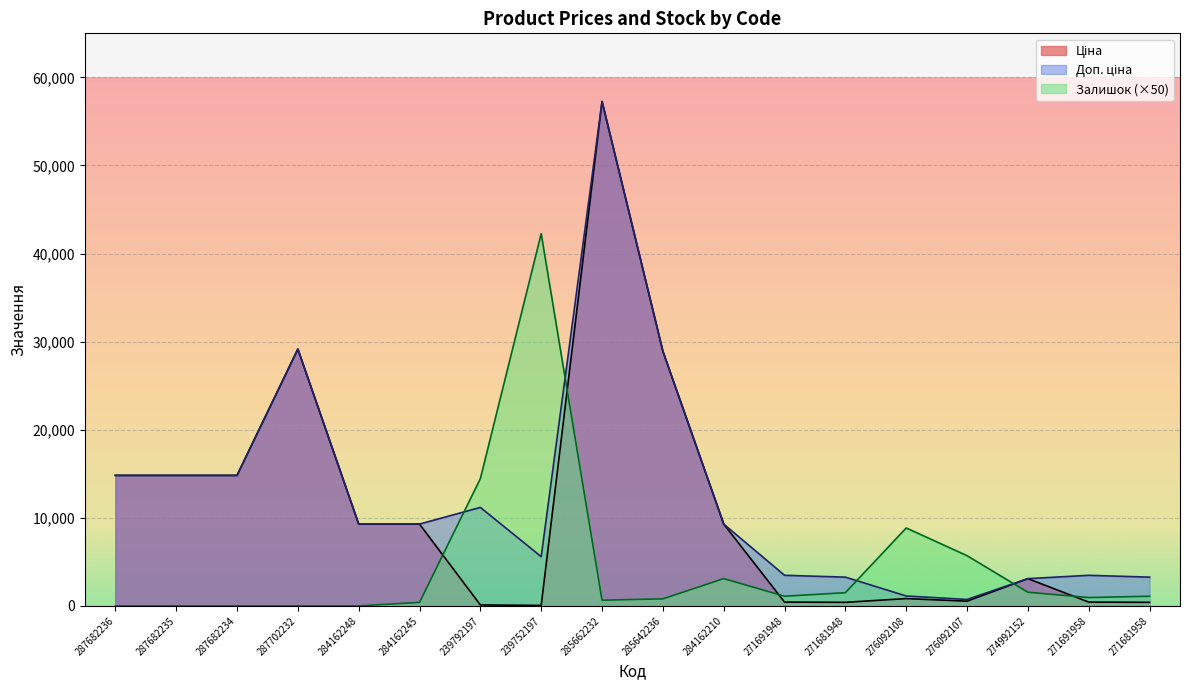

Which series has the largest total across all categories?

Доп. ціна